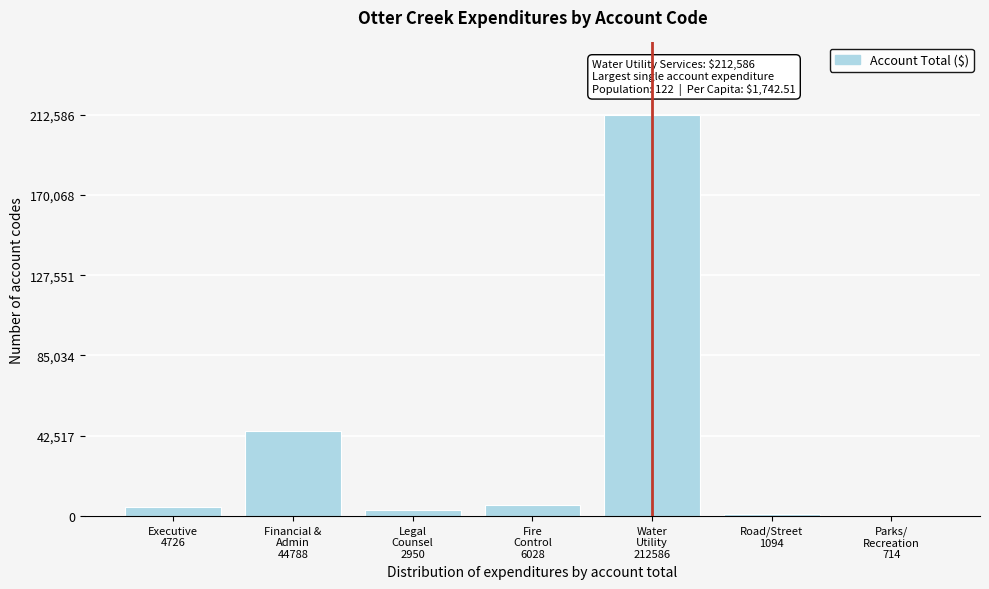

What is the greatest value displayed?

212586